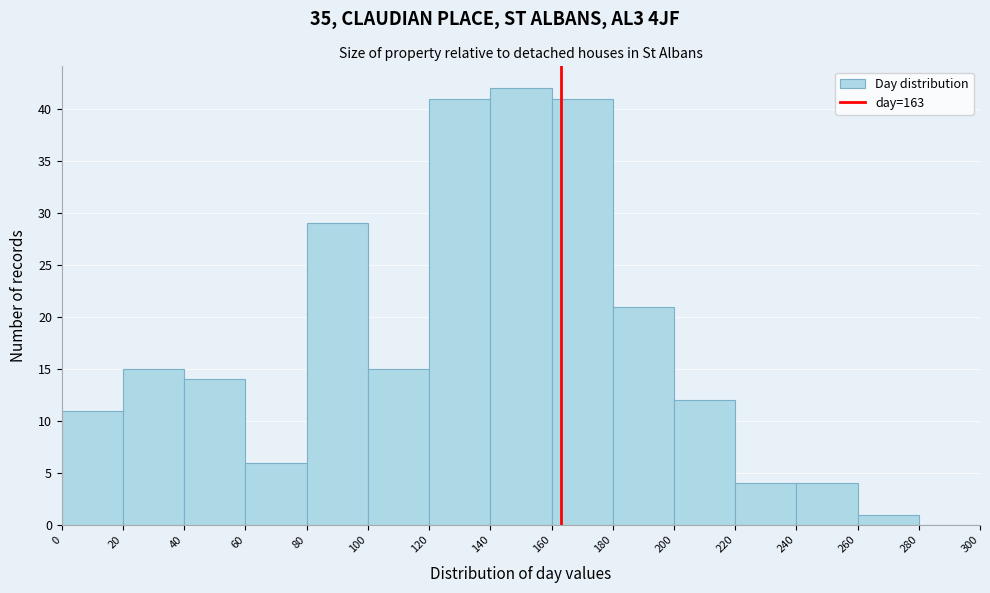

How tall is the bar that spans 80 to 100 on the x-axis? The values are not printed on the chart, so give them approximately, as read against the axis.

29